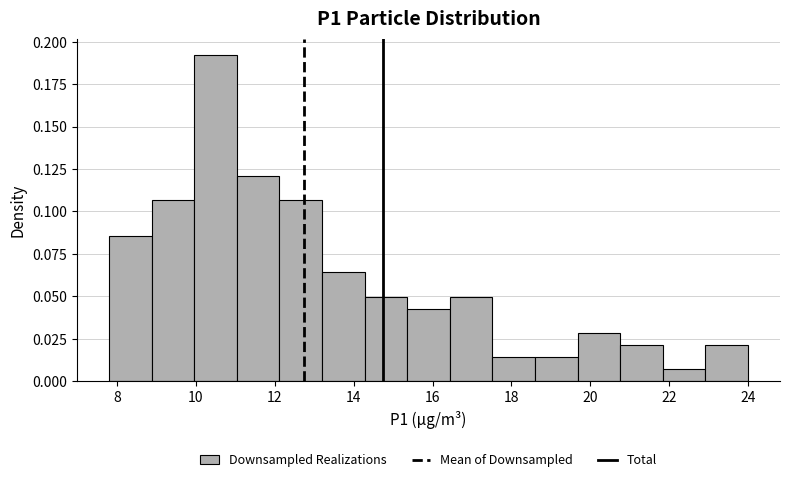

What is the height of the bar covering 7.80 to 8.88 on the x-axis? Neither the bar edges nor the heights are printed on the chart, so give them approximately, as read against the axes.

0.085